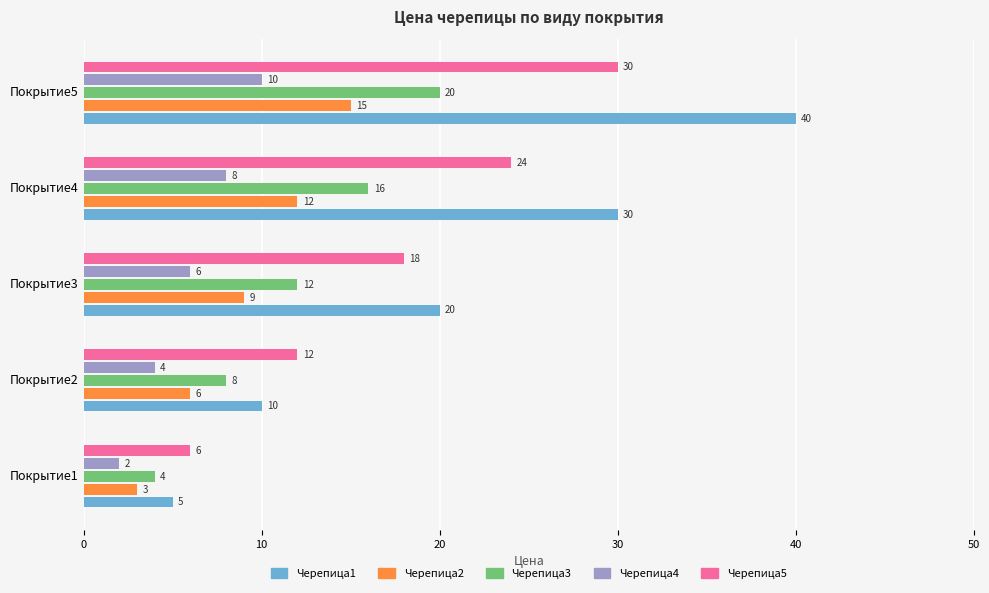

Is it true that Черепица3 equals 11 at Покрытие2?

False